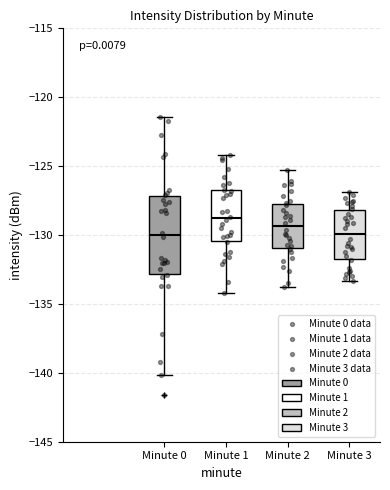

Which box has the highest median line?

Minute 1